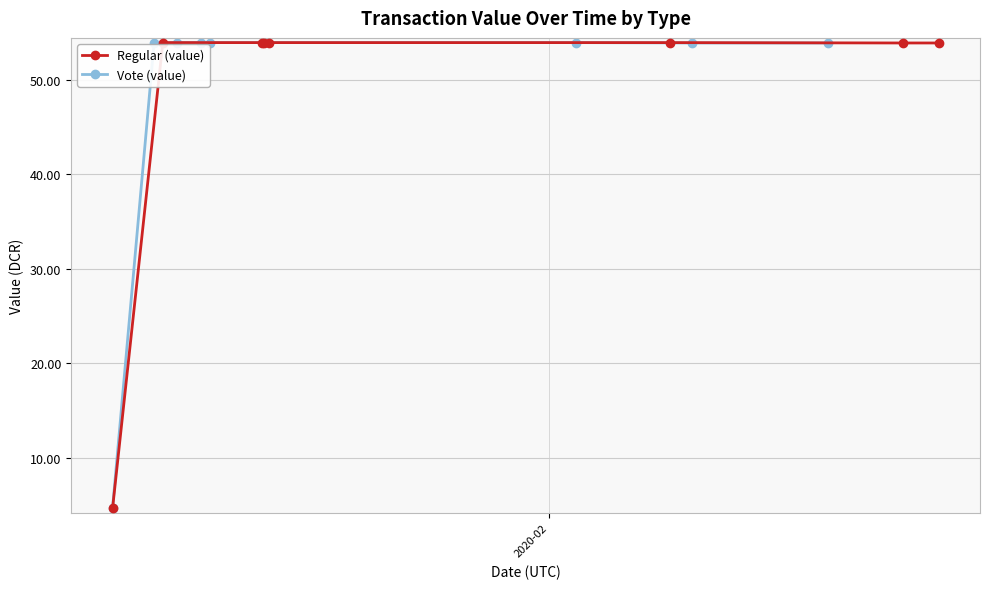

What is the value of the Regular (value) point at the 1st from the left?

4.6